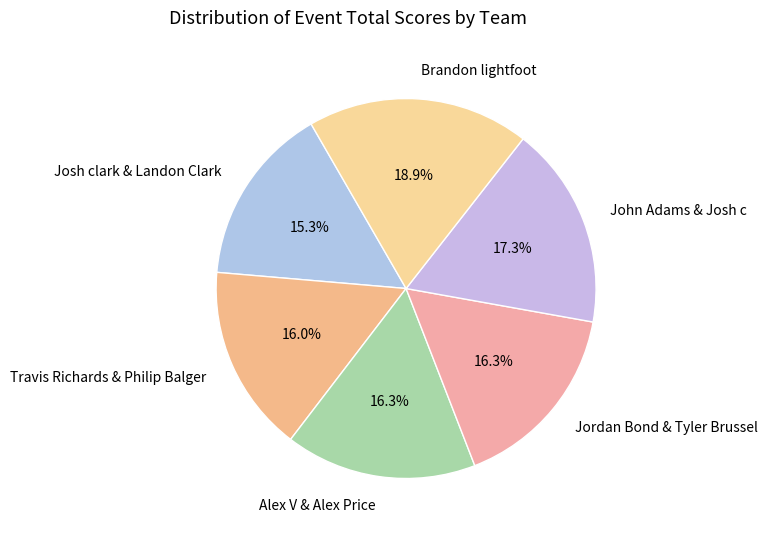

Is it true that John Adams & Josh c is 8% of the pie?

False